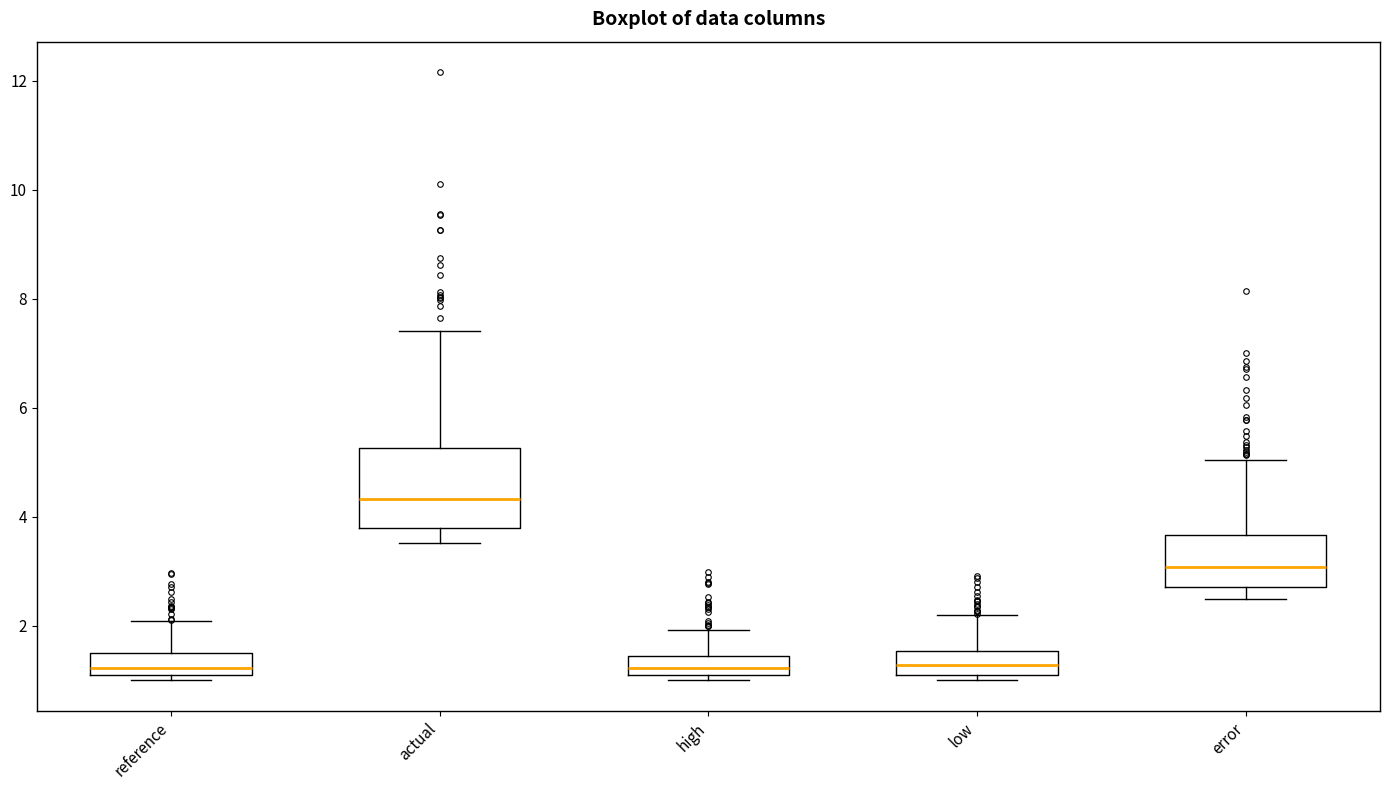

Which box is the tallest, from its lower edge to its upper edge?

actual